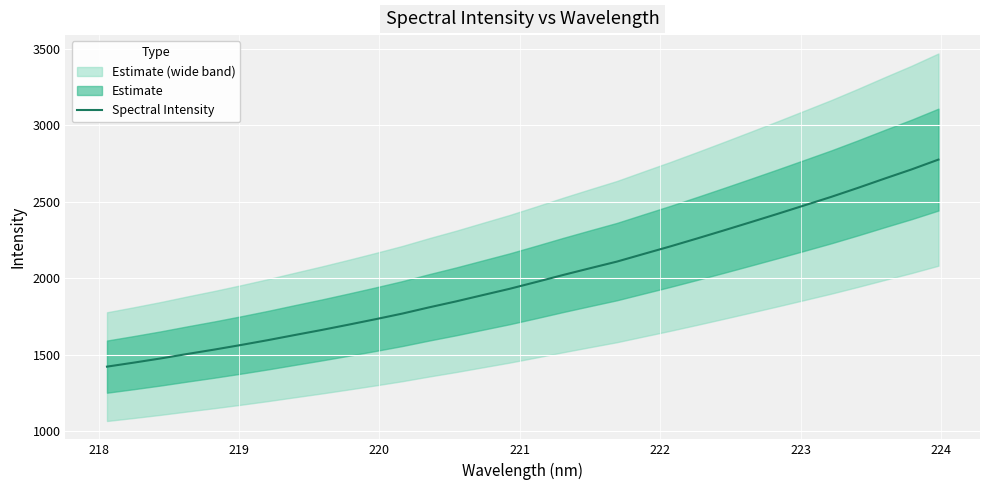

How many lines are shown in the chart?

1